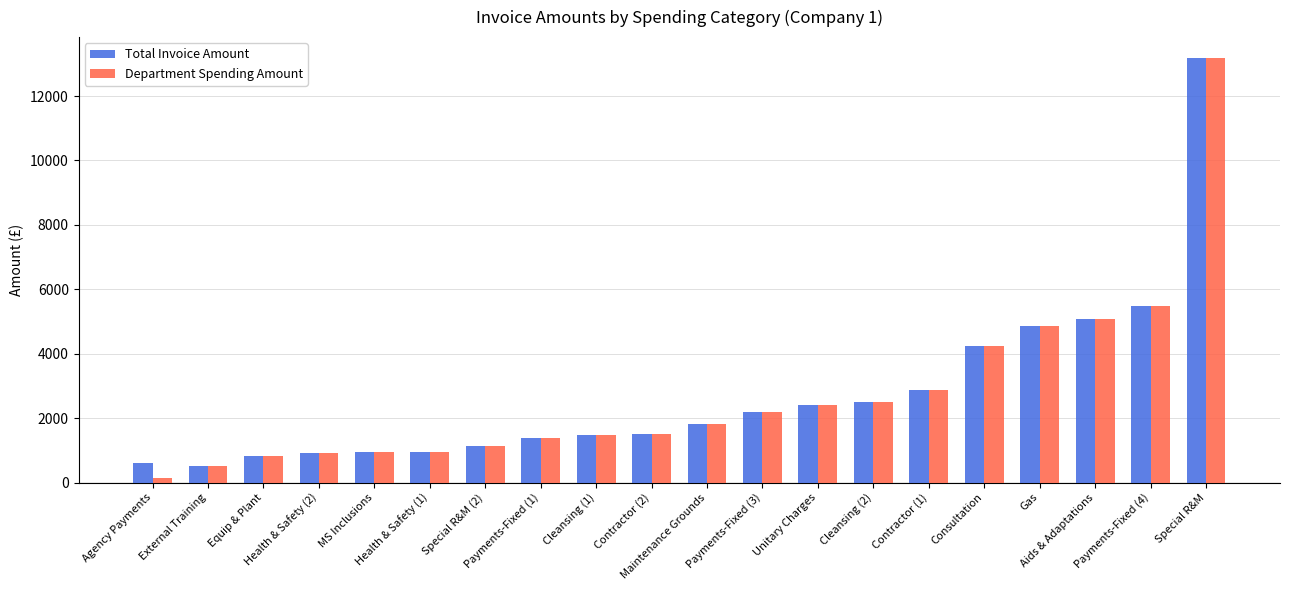

Which series has the largest range (max minus min)?

Department Spending Amount